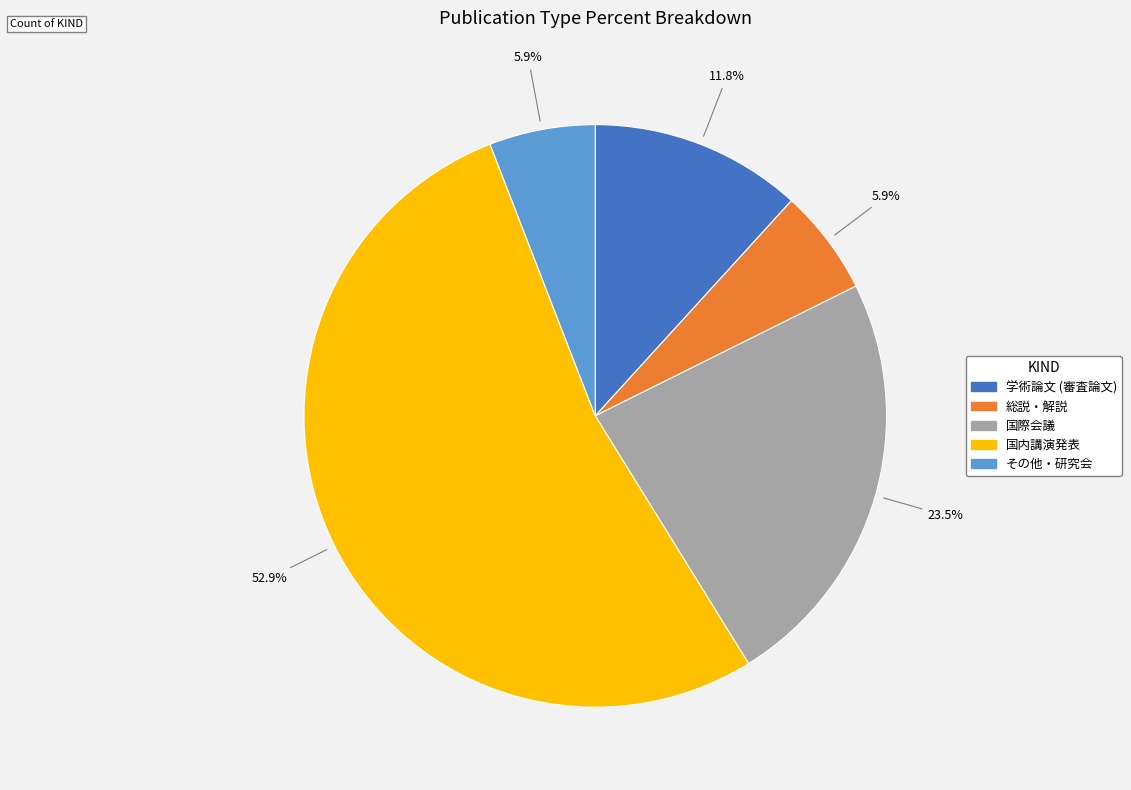

Does 国際会議 represent more than half of the total?

No